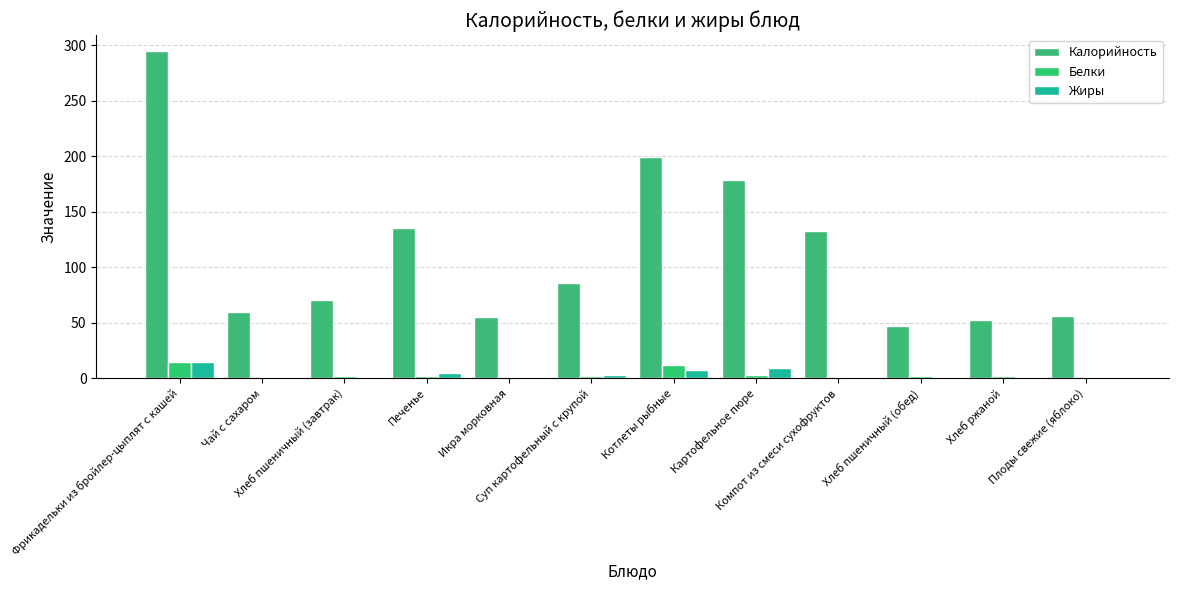

Between Чай с сахаром and Икра морковная, which is larger?

Чай с сахаром